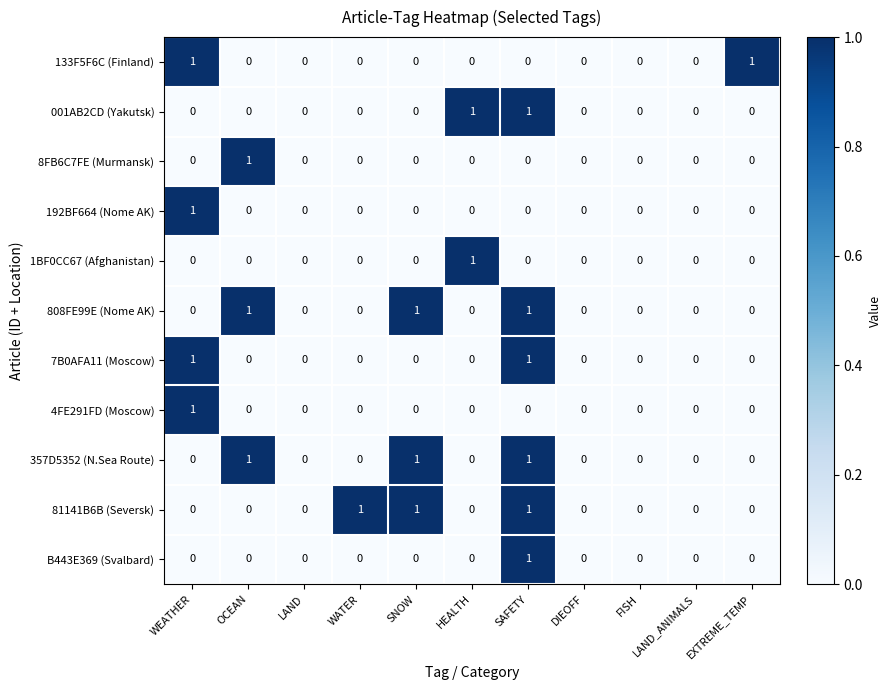

What is the difference between the highest and lowest values at SNOW?

1